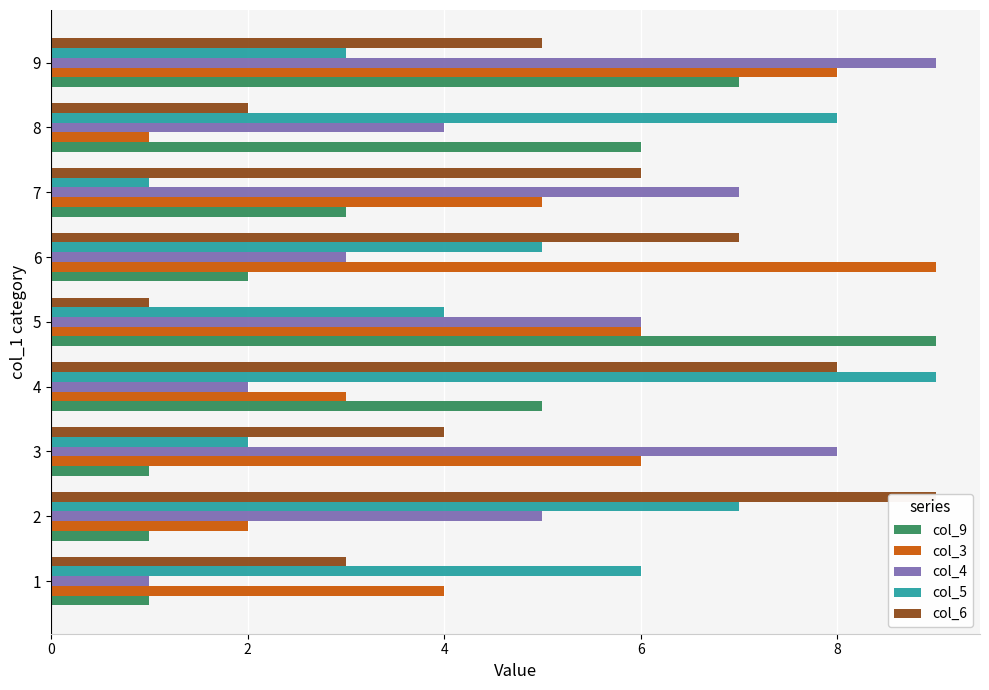

How many groups of bars are there?

9